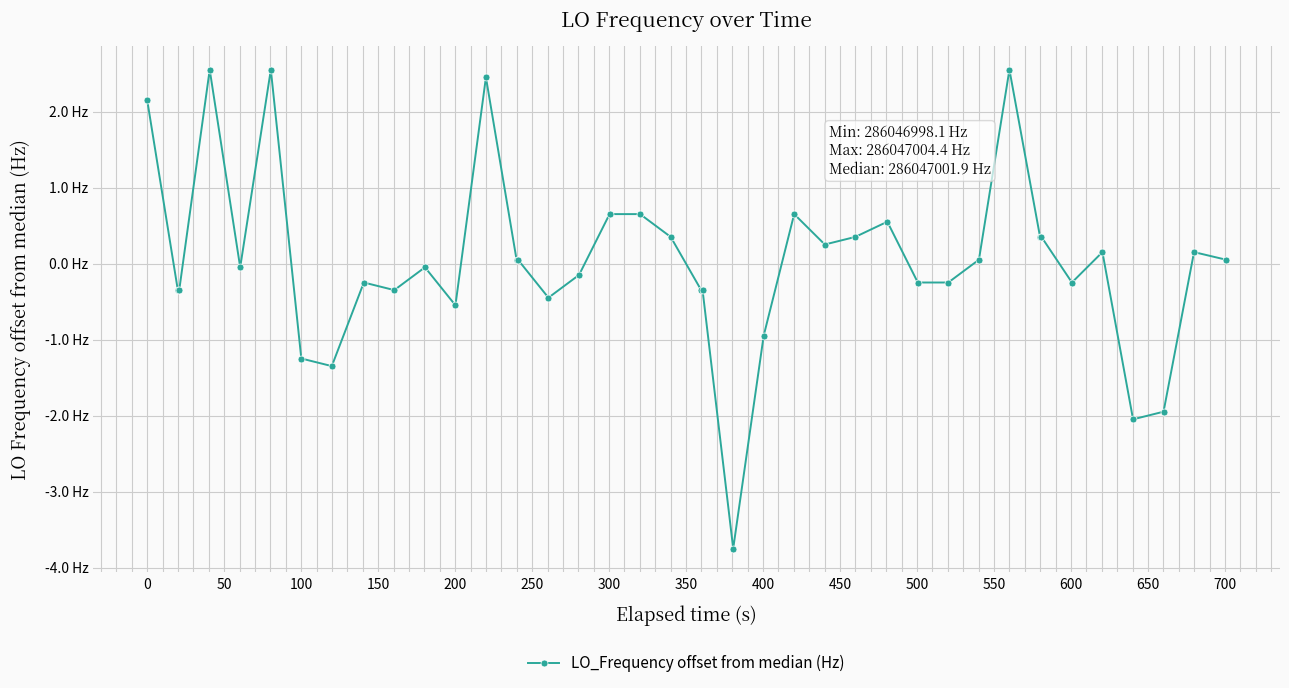

Does the chart have visible grid lines?

Yes